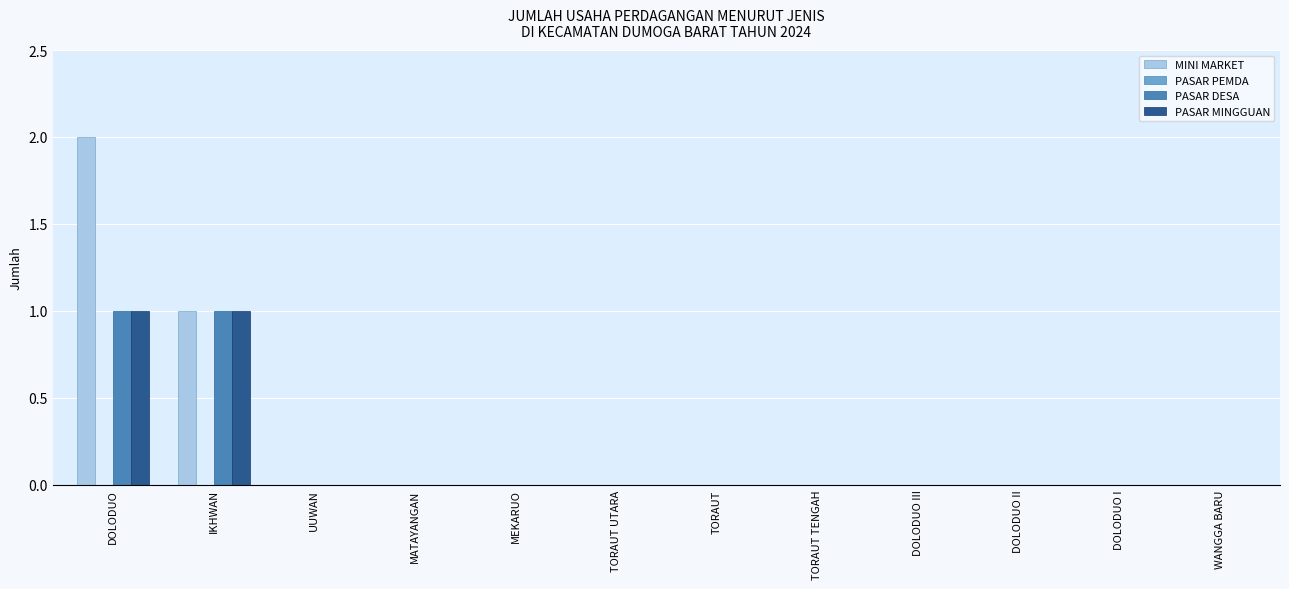

Which series has the largest range (max minus min)?

MINI MARKET